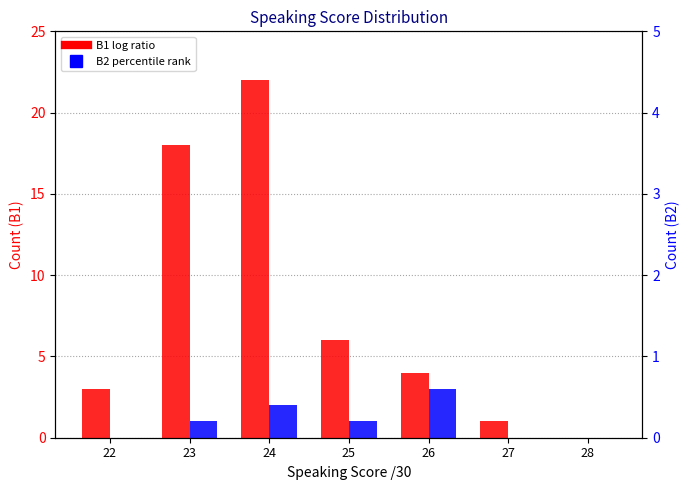

What is the value of the B2 bar at the 5th from the left?

3